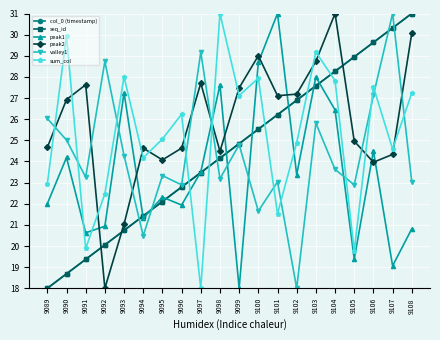

How many categories are shown in the chart?

20